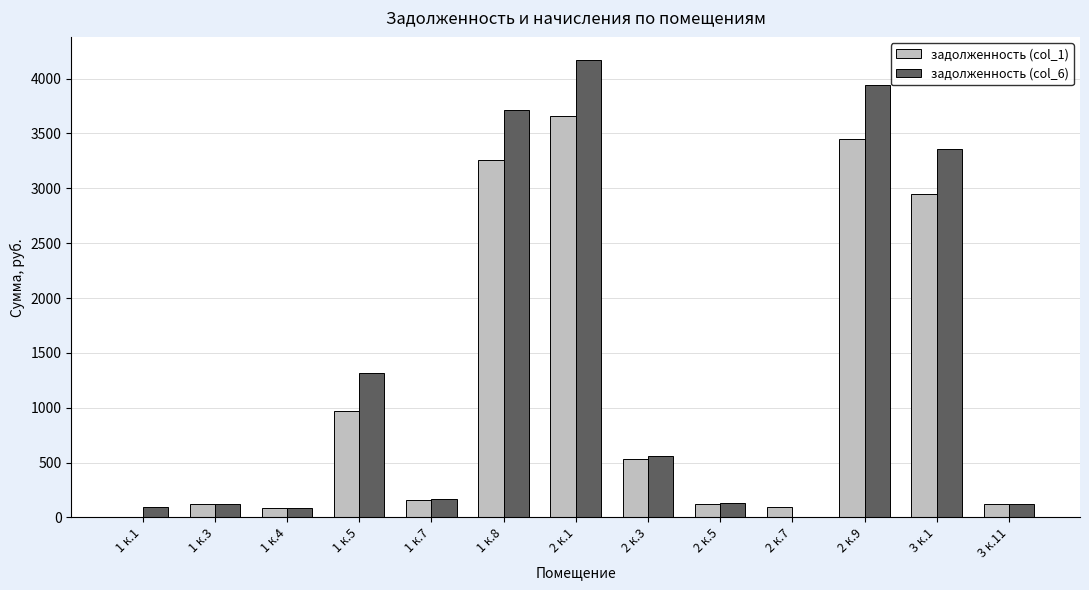

The value of задолженность (col_1) at 3 к.11 is 119.4. True or false?

True